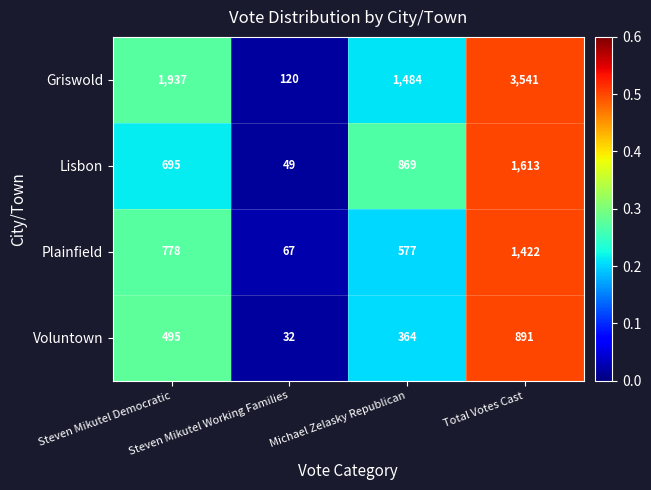

Which series has the largest range (max minus min)?

Griswold